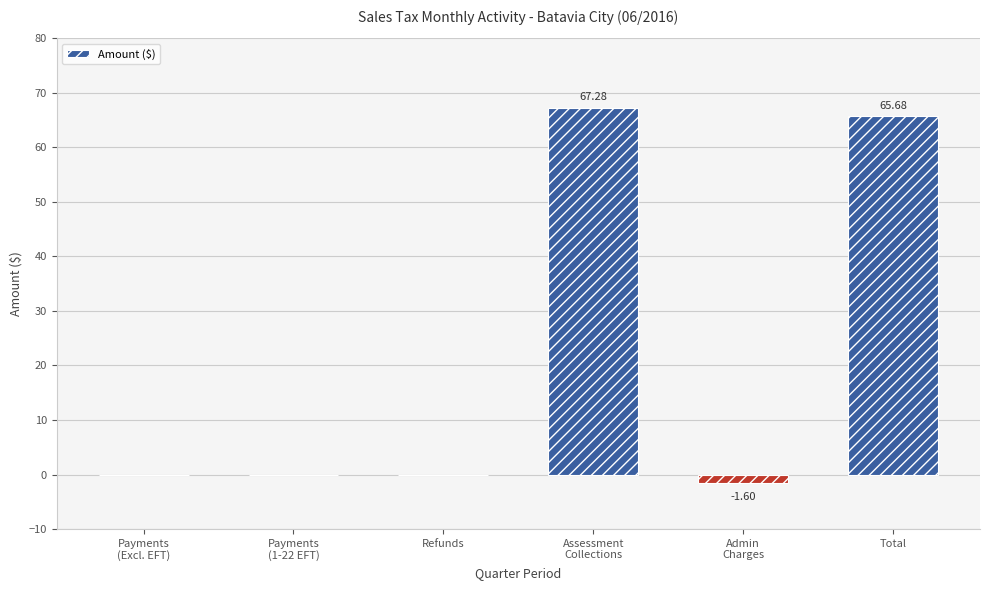

What is the sum of the values at Total and Assessment
Collections?

133.0